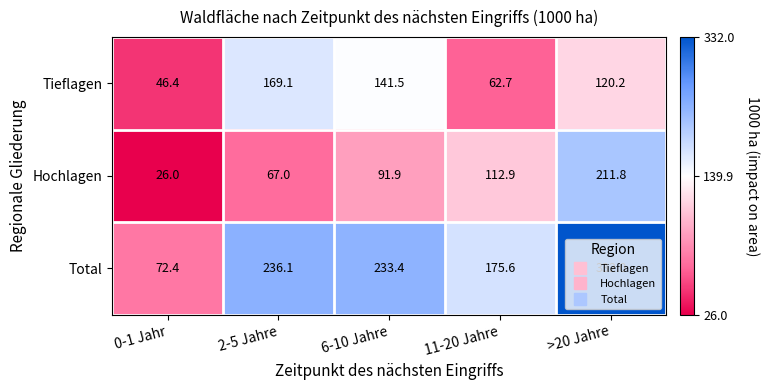

What is the spread (max minus min) of values at 2-5 Jahre?

169.1